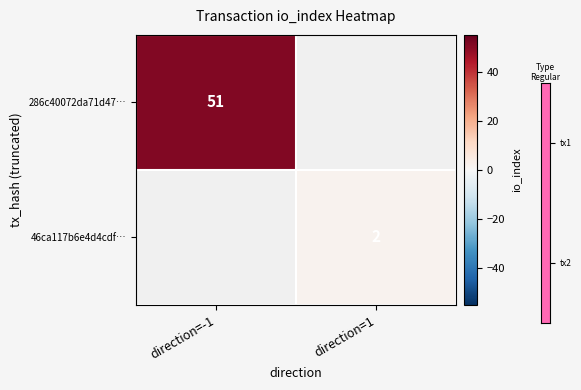

True or false: 46ca117b6e4d4cdf… has a value of 3 at direction=1.

False